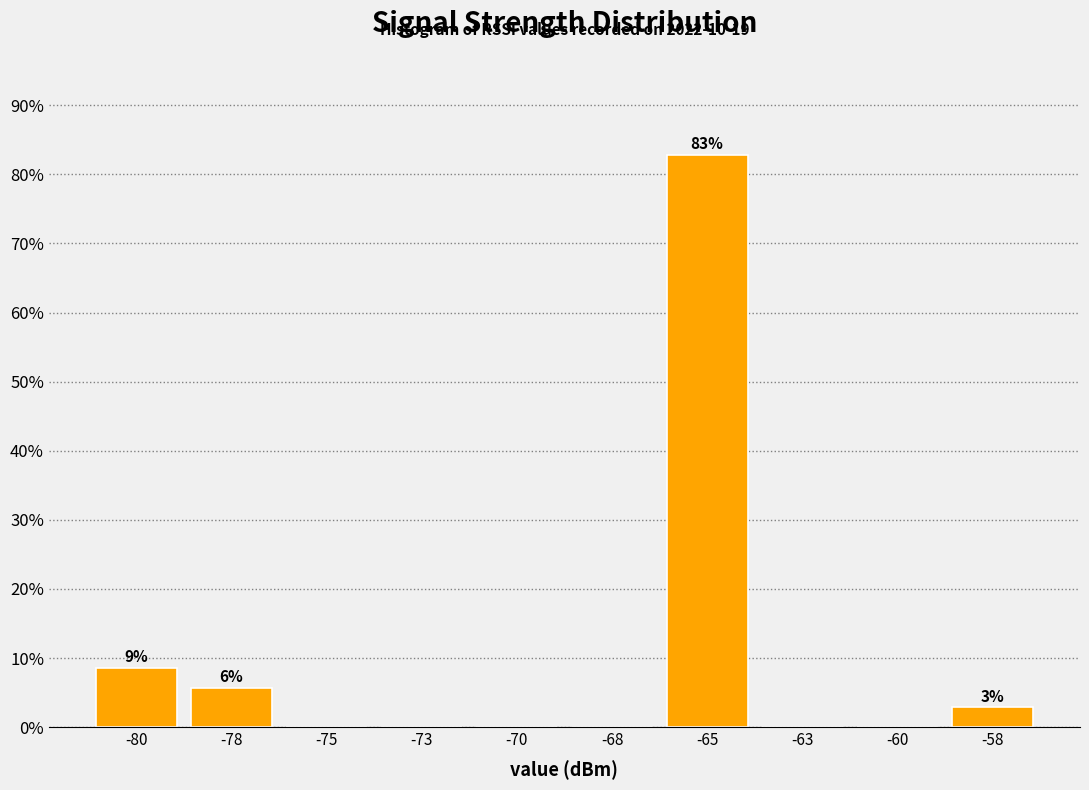

Reading left to right, extract all data points from this chart.

-80=8.6	-78=5.7	-75=0.0	-73=0.0	-70=0.0	-68=0.0	-65=82.9	-63=0.0	-60=0.0	-58=2.9